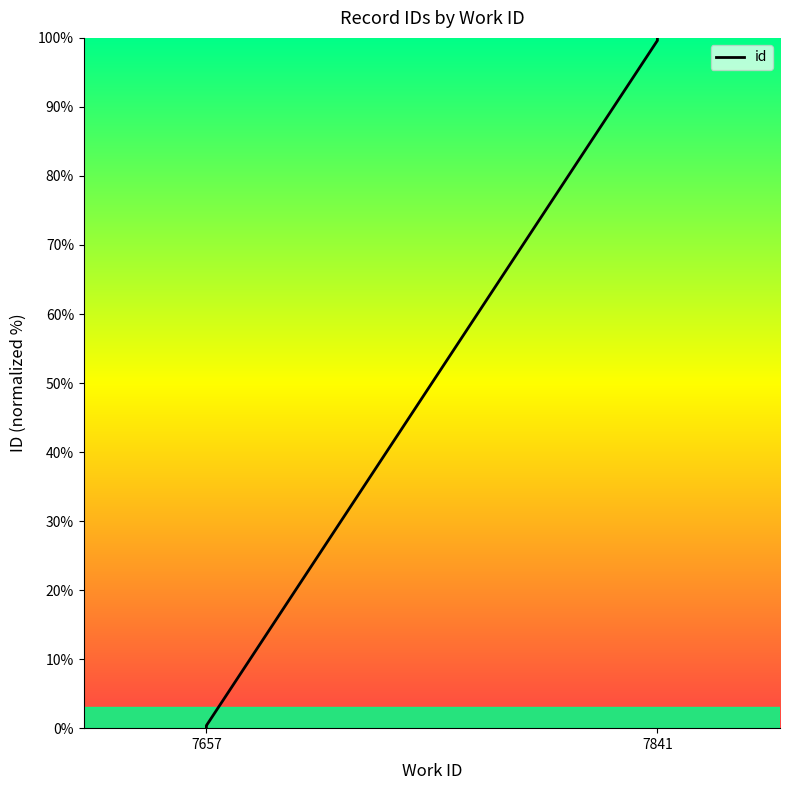

True or false: the data has more than 2 interior local peaks.

False